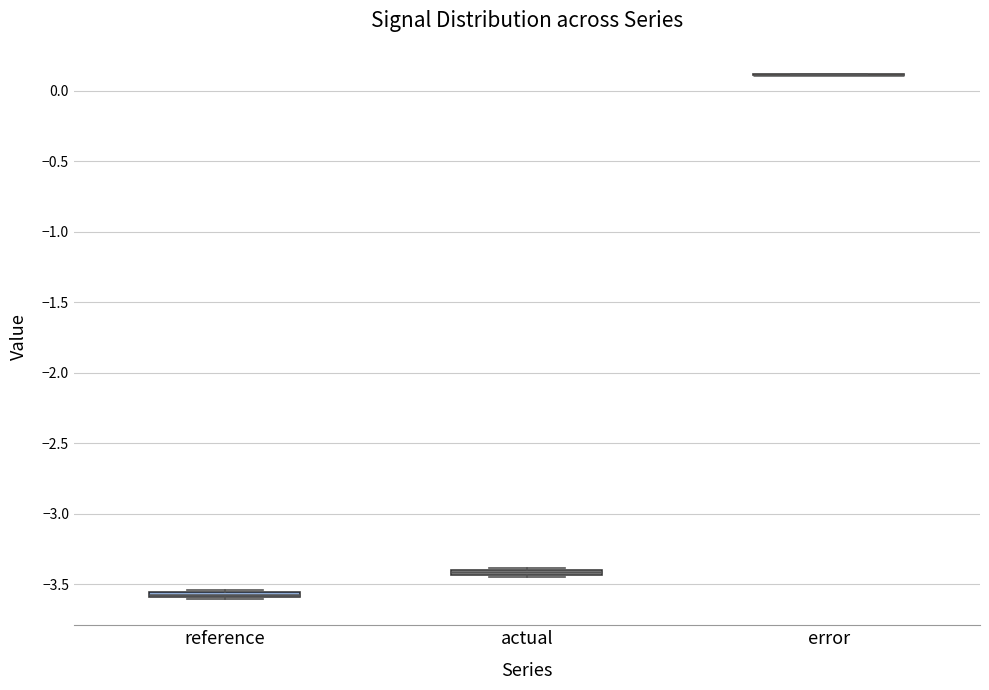

Where is the lower edge of the box for actual on the y-axis? The values are not printed on the chart, so give them approximately, as read against the axis.

-3.45